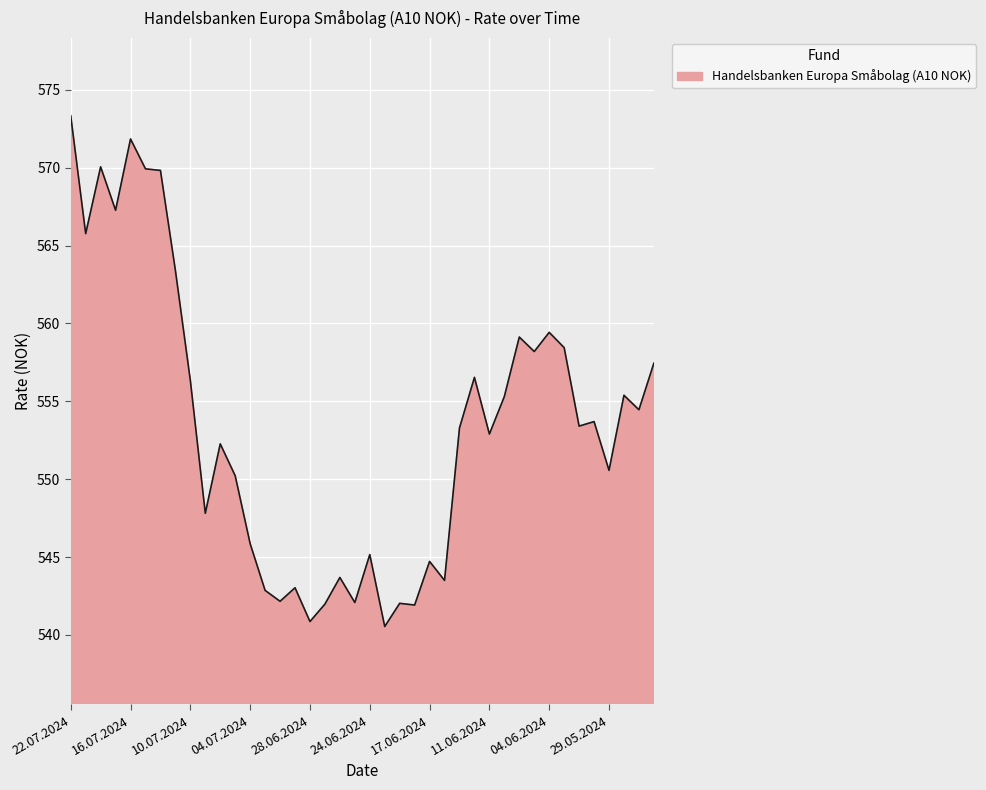

Rank the categories by value from lowest to highest.

20.06.2024, 28.06.2024, 18.06.2024, 27.06.2024, 19.06.2024, 25.06.2024, 02.07.2024, 03.07.2024, 01.07.2024, 14.06.2024, 26.06.2024, 17.06.2024, 24.06.2024, 04.07.2024, 09.07.2024, 05.07.2024, 29.05.2024, 08.07.2024, 11.06.2024, 13.06.2024, 31.05.2024, 30.05.2024, 24.05.2024, 10.06.2024, 28.05.2024, 10.07.2024, 12.06.2024, 23.05.2024, 05.06.2024, 03.06.2024, 07.06.2024, 04.06.2024, 11.07.2024, 19.07.2024, 17.07.2024, 12.07.2024, 15.07.2024, 18.07.2024, 16.07.2024, 22.07.2024